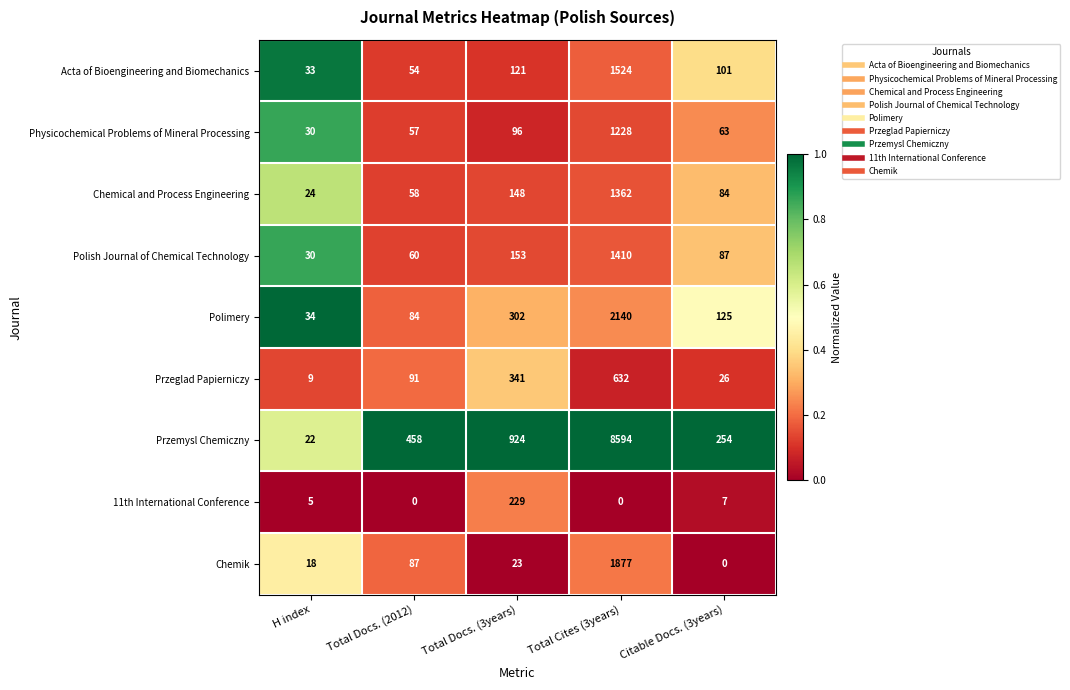

Which series has the widest spread of values?

Przemysl Chemiczny